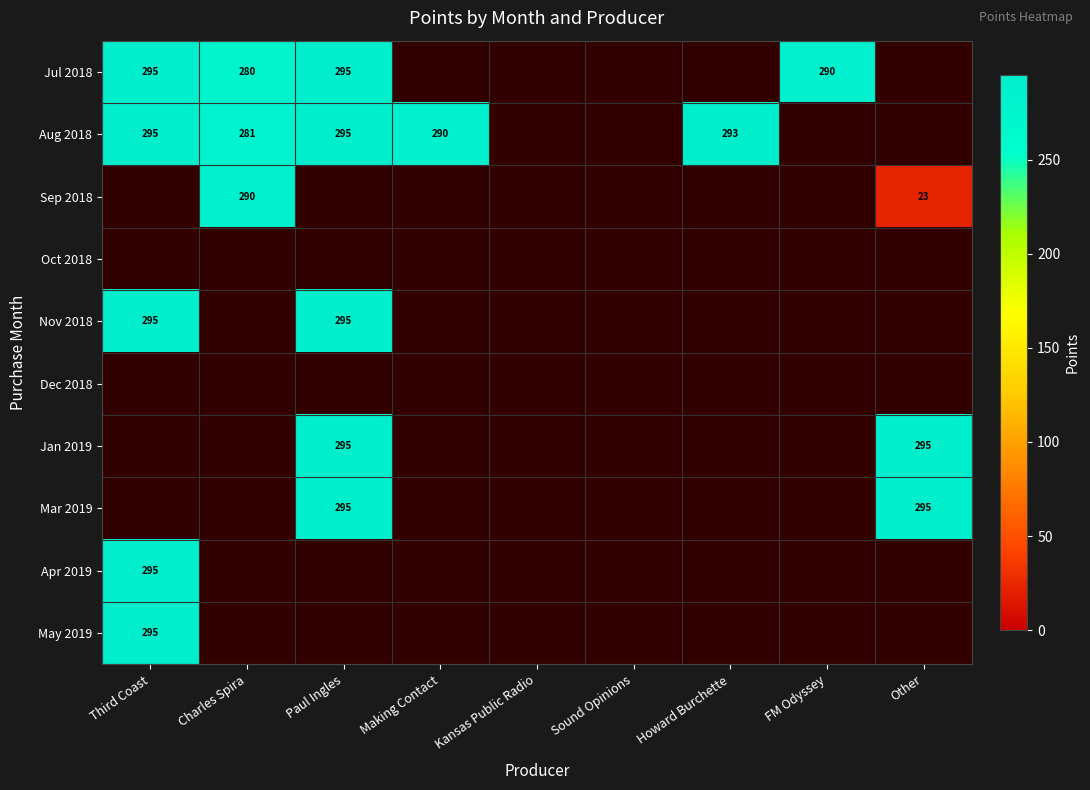

The Aug 2018 series shows 293 at Howard Burchette. True or false?

True